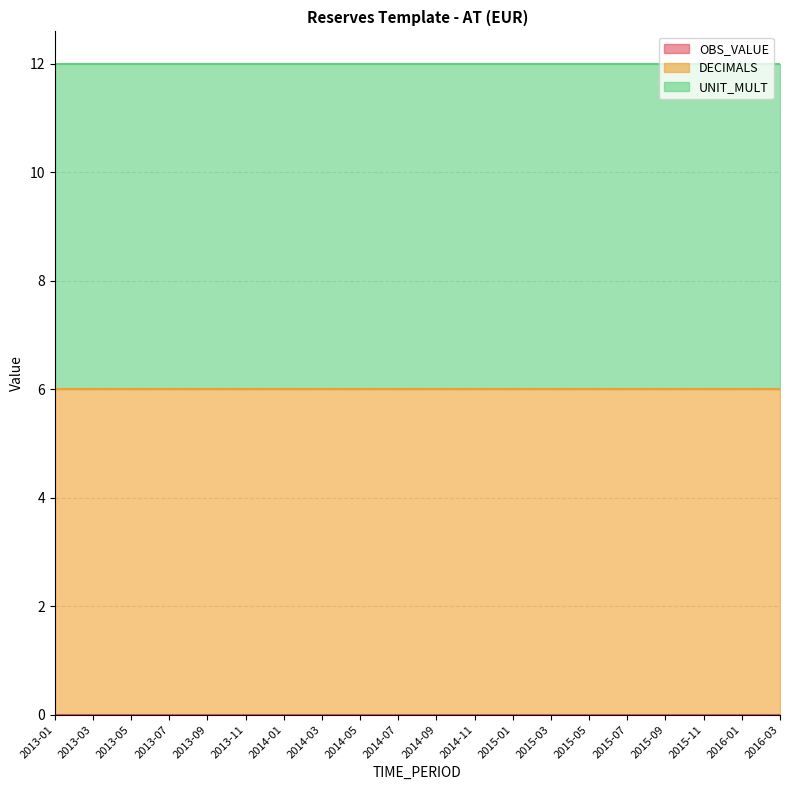

Read the UNIT_MULT value at 2013-07.

6